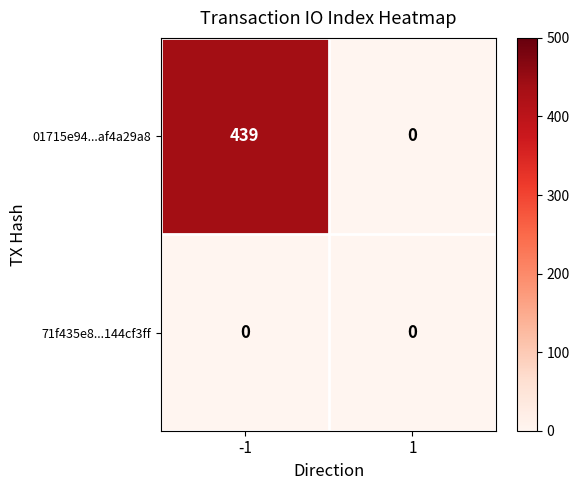

List the series in order of their peak value, lowest first.

71f435e8...144cf3ff, 01715e94...af4a29a8